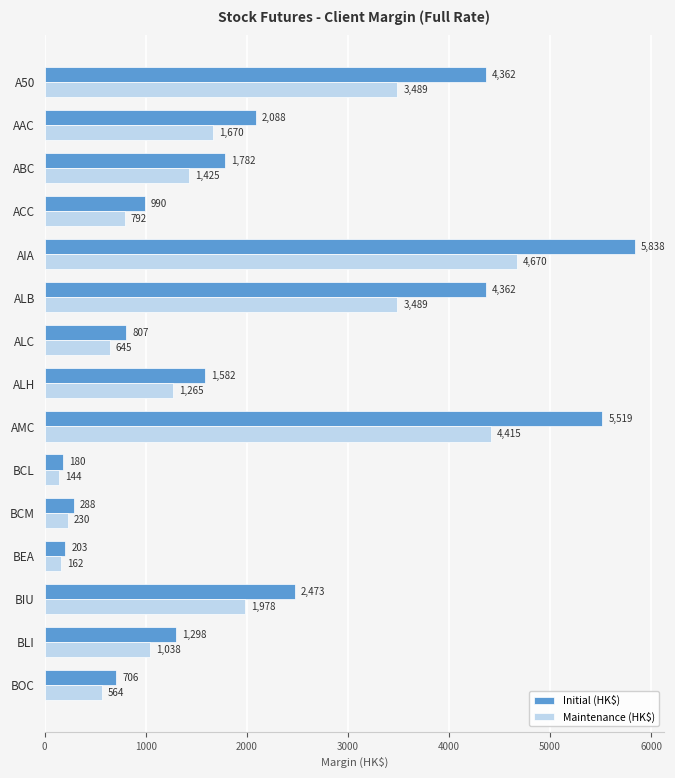

Which series changed the most between AAC and BOC?

Initial (HK$)